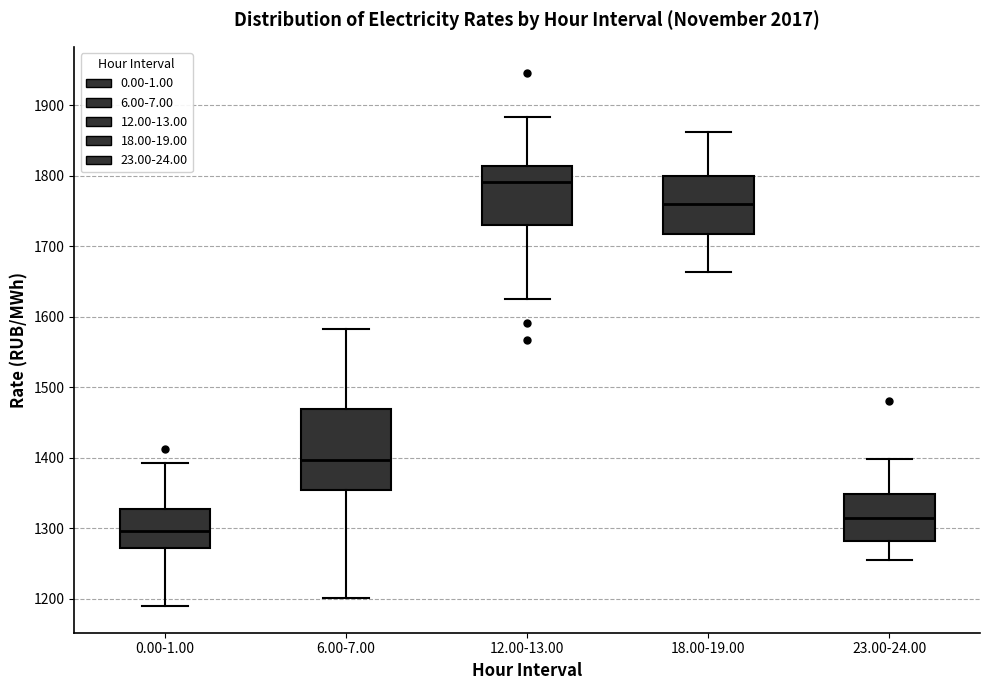

Where is the upper edge of the box for 23.00-24.00 on the y-axis? The values are not printed on the chart, so give them approximately, as read against the axis.

1350